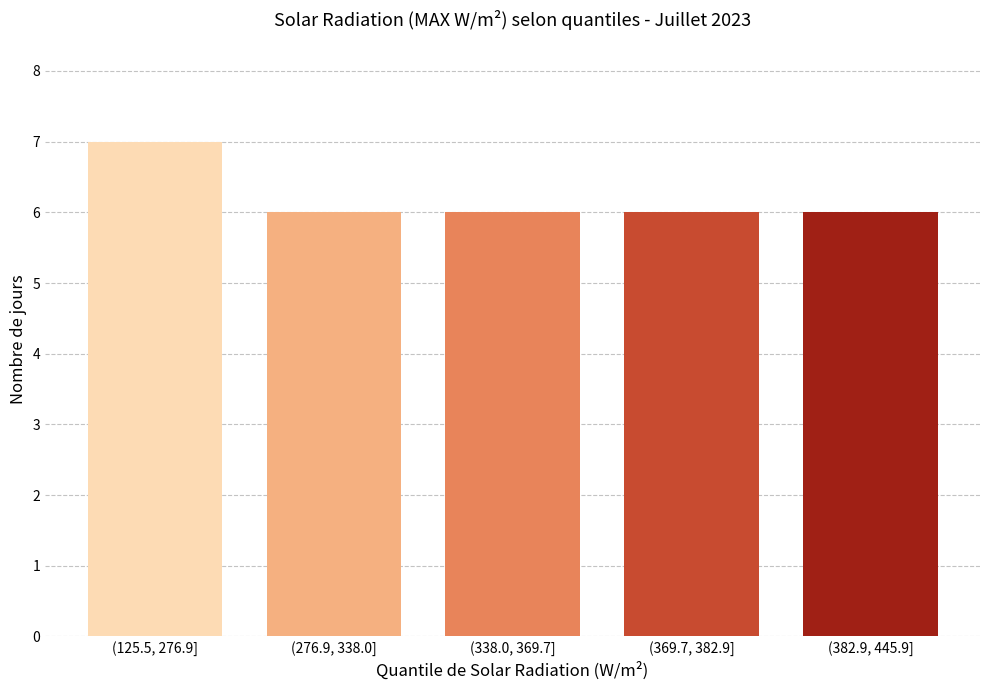

Reading left to right, extract all data points from this chart.

(125.5, 276.9]=7	(276.9, 338.0]=6	(338.0, 369.7]=6	(369.7, 382.9]=6	(382.9, 445.9]=6